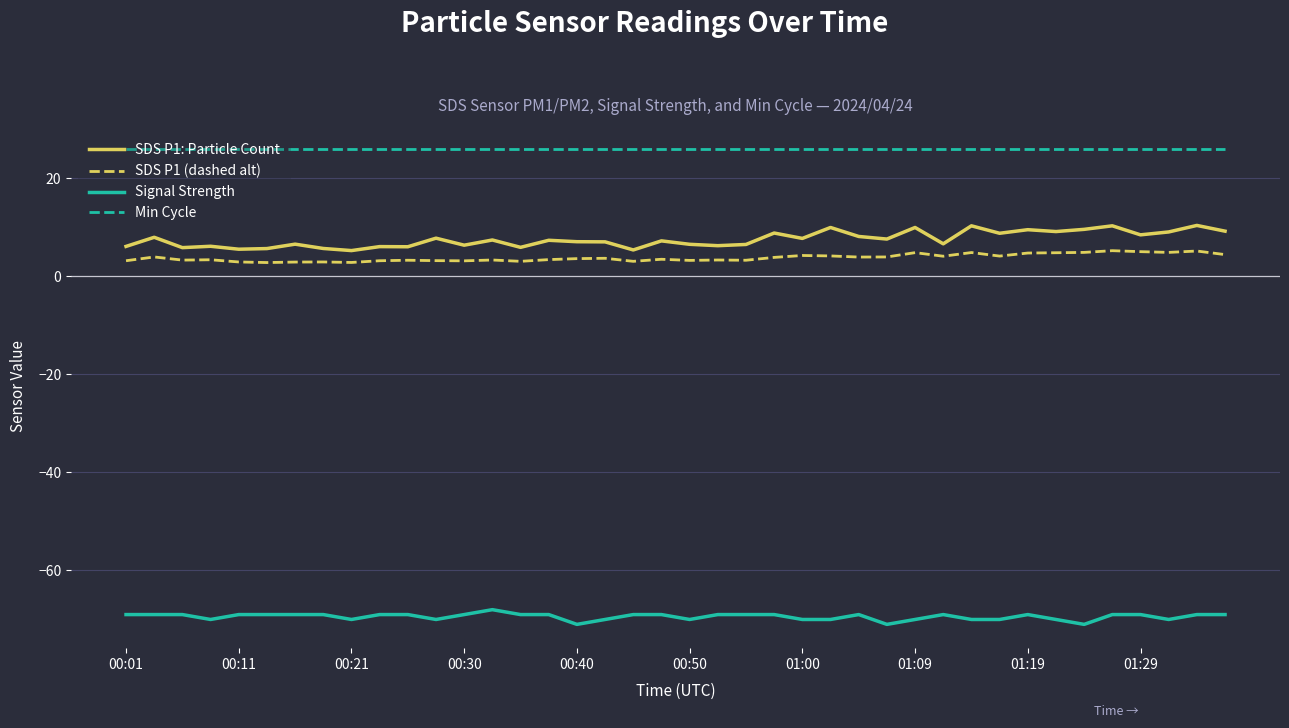

What is the difference between the maximum and minimum values in the SDS P1 (dashed alt) series?

2.4